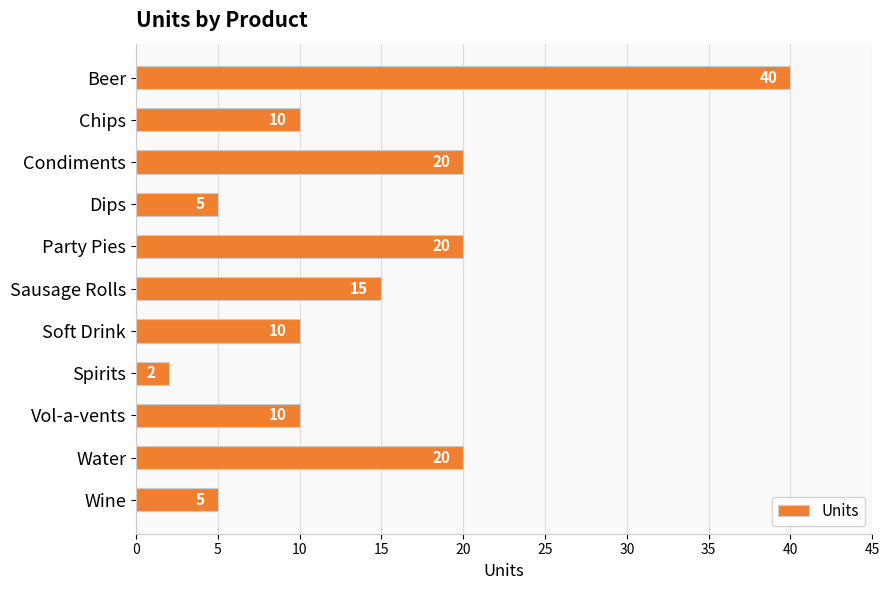

Which has a higher value, Wine or Condiments?

Condiments